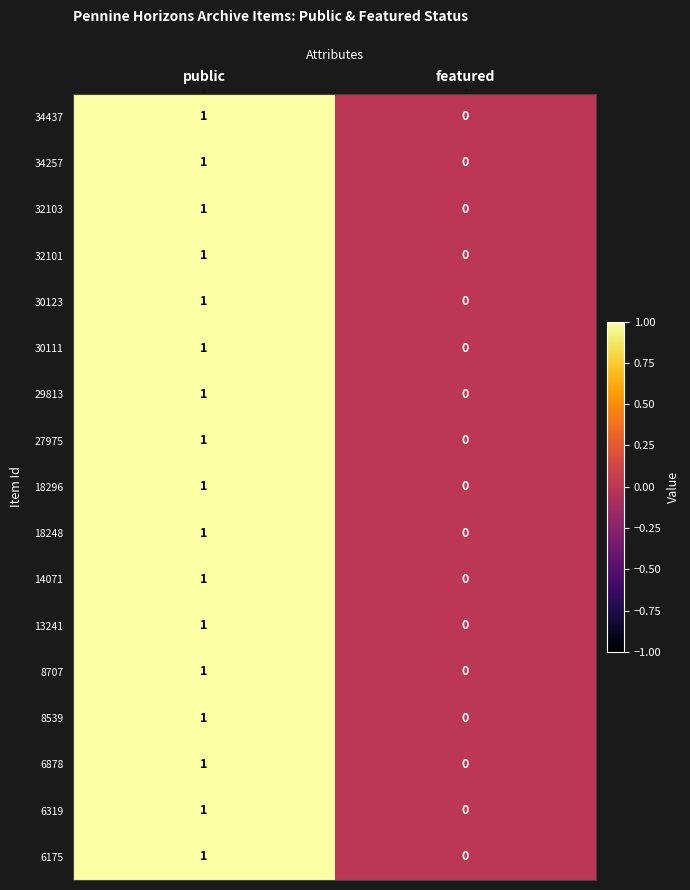

Where is 34437 nearest to the value 0?

featured